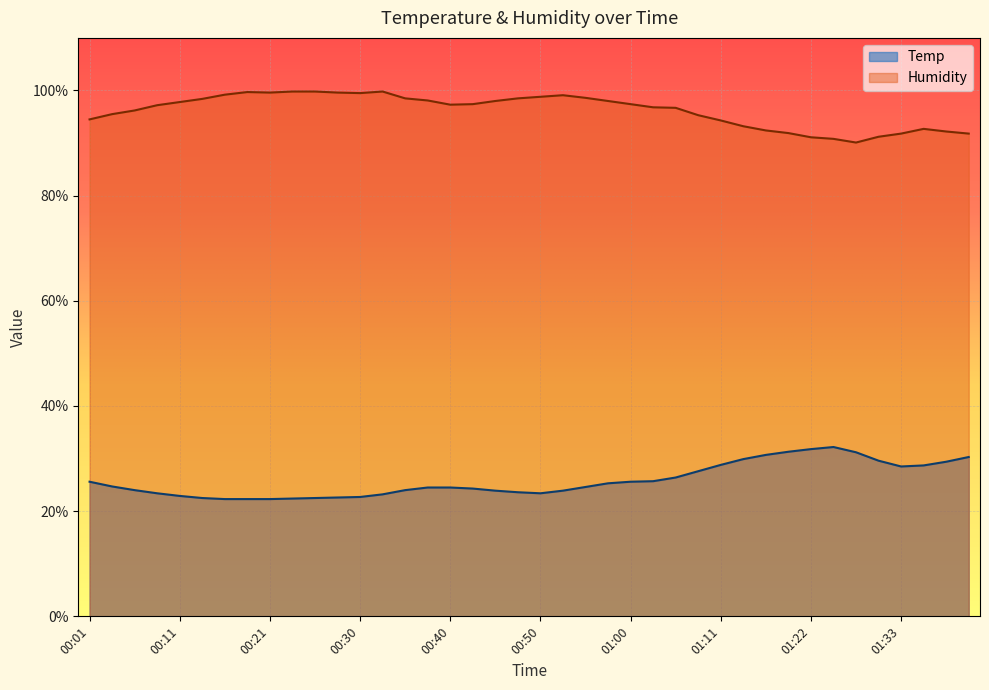

What is the sum of the Humidity values at 00:01 and 01:17?

186.9